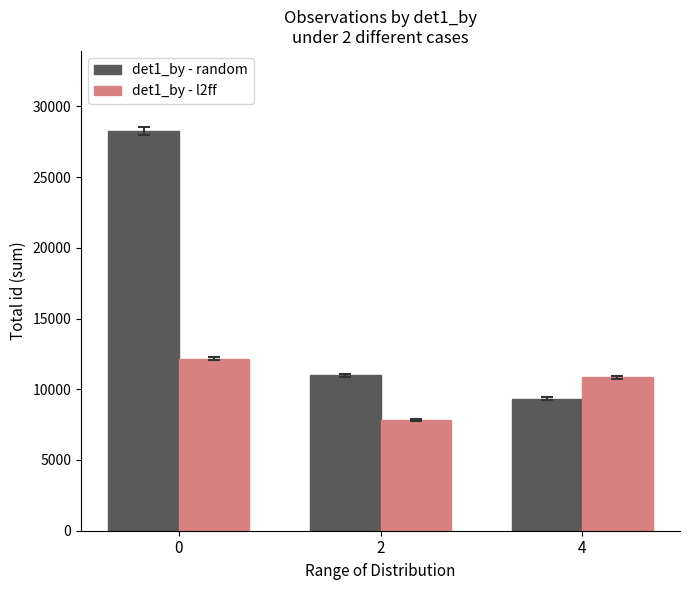

Which series has the widest spread of values?

det1_by - random